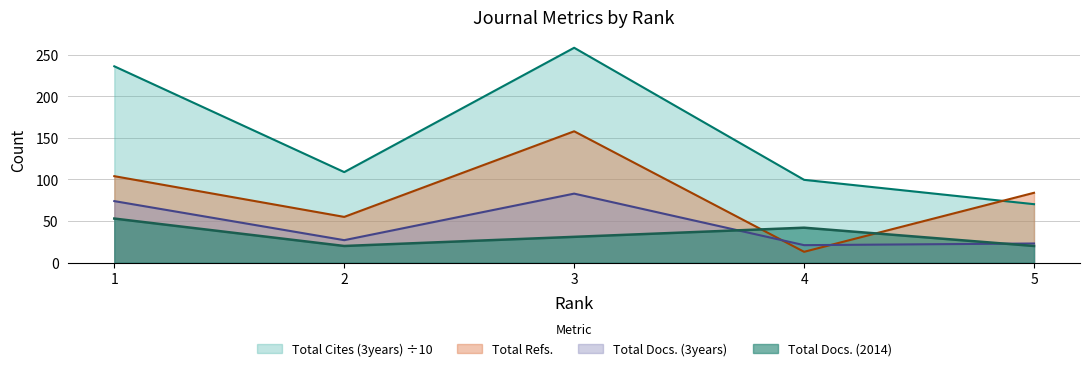

At which category is the sum across all series the highest?

3